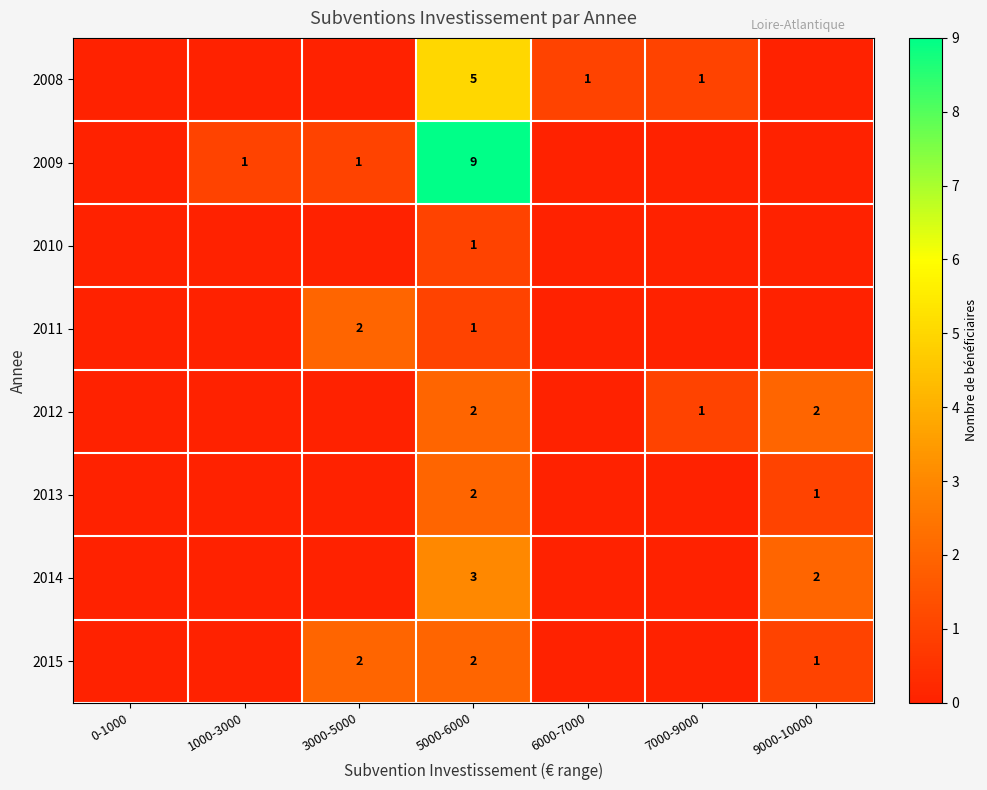

The value of 2011 at 3000-5000 is 2. True or false?

True